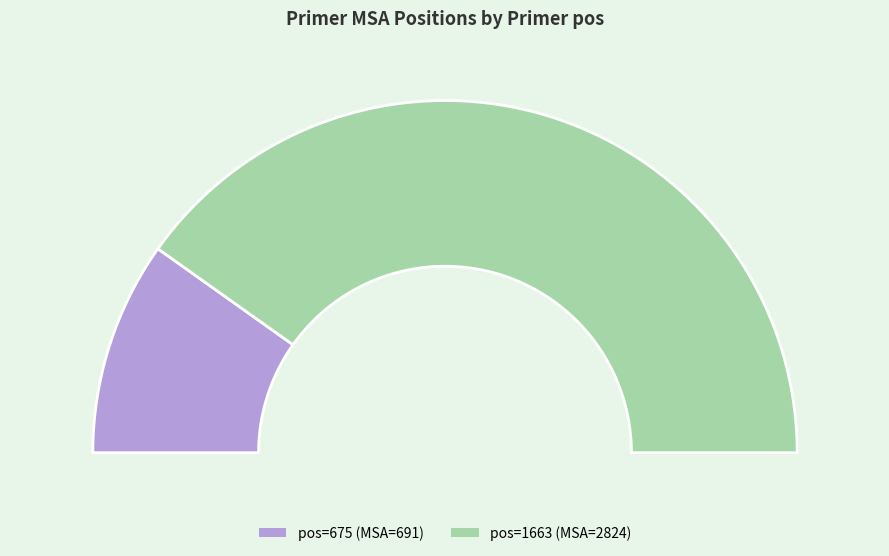

What is the change in value from 675 to 1663?

+2133